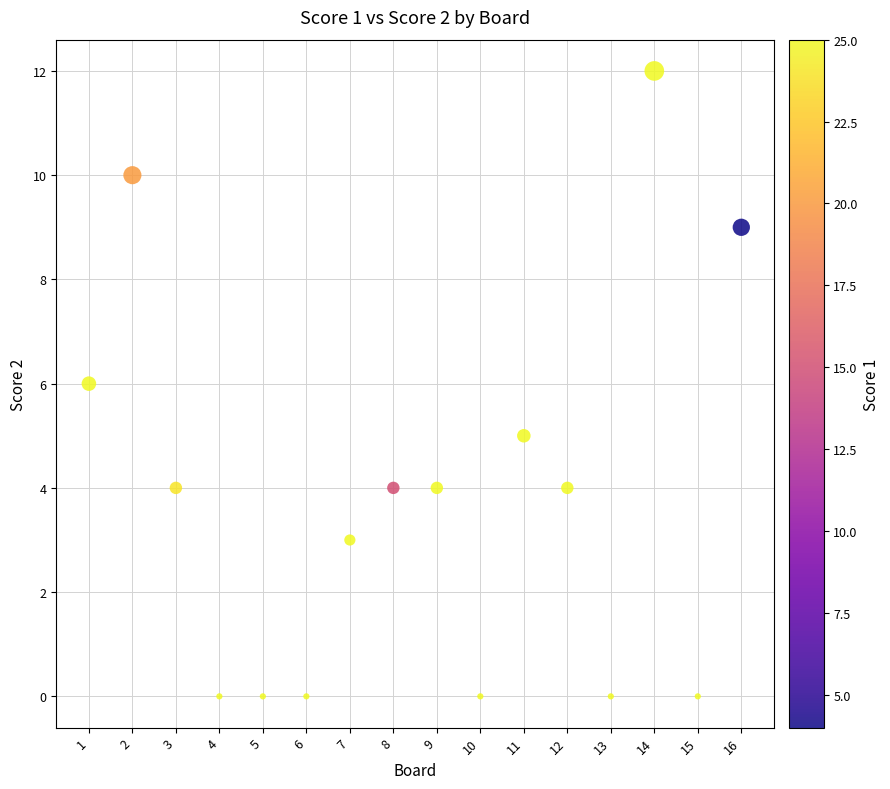

What is the range of X values (max minus min)?

15